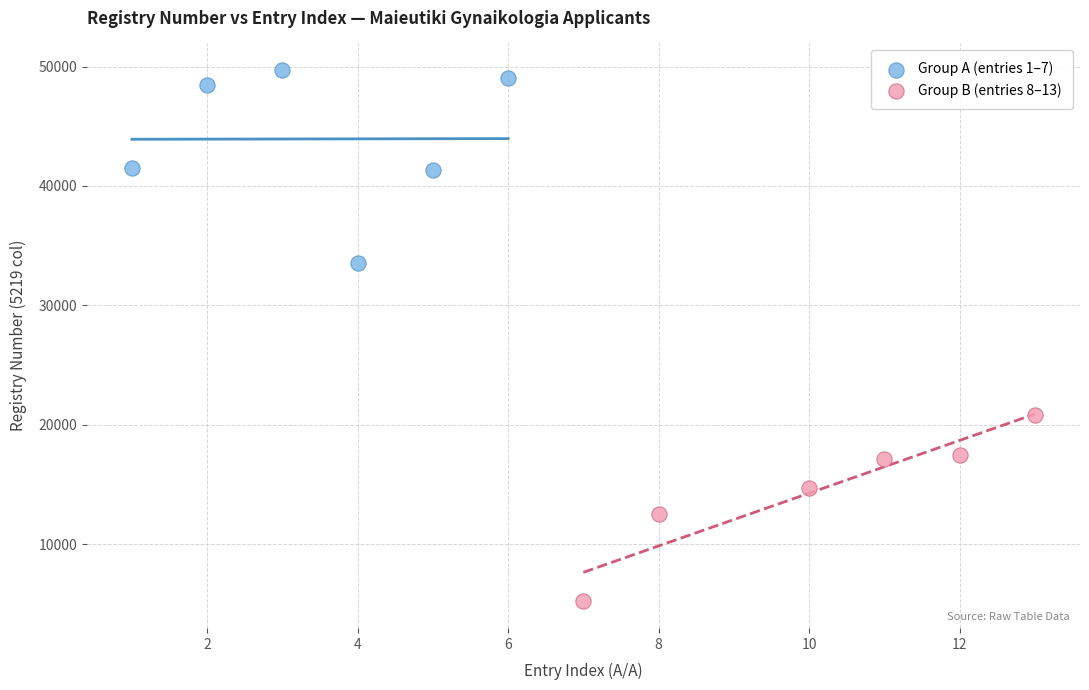

Which series contains the highest Y value?

Group A (entries 1–7)